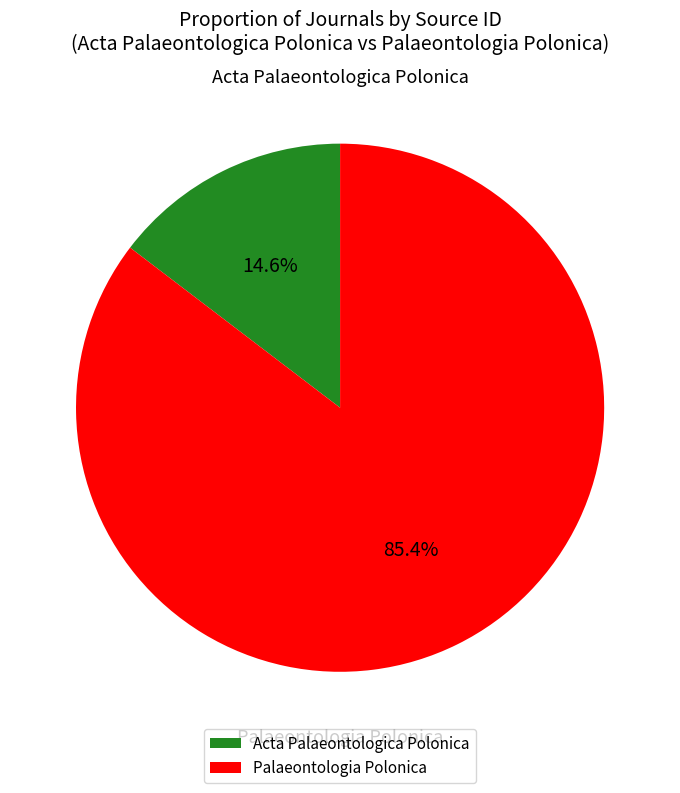

How many slices are in this pie chart?

2